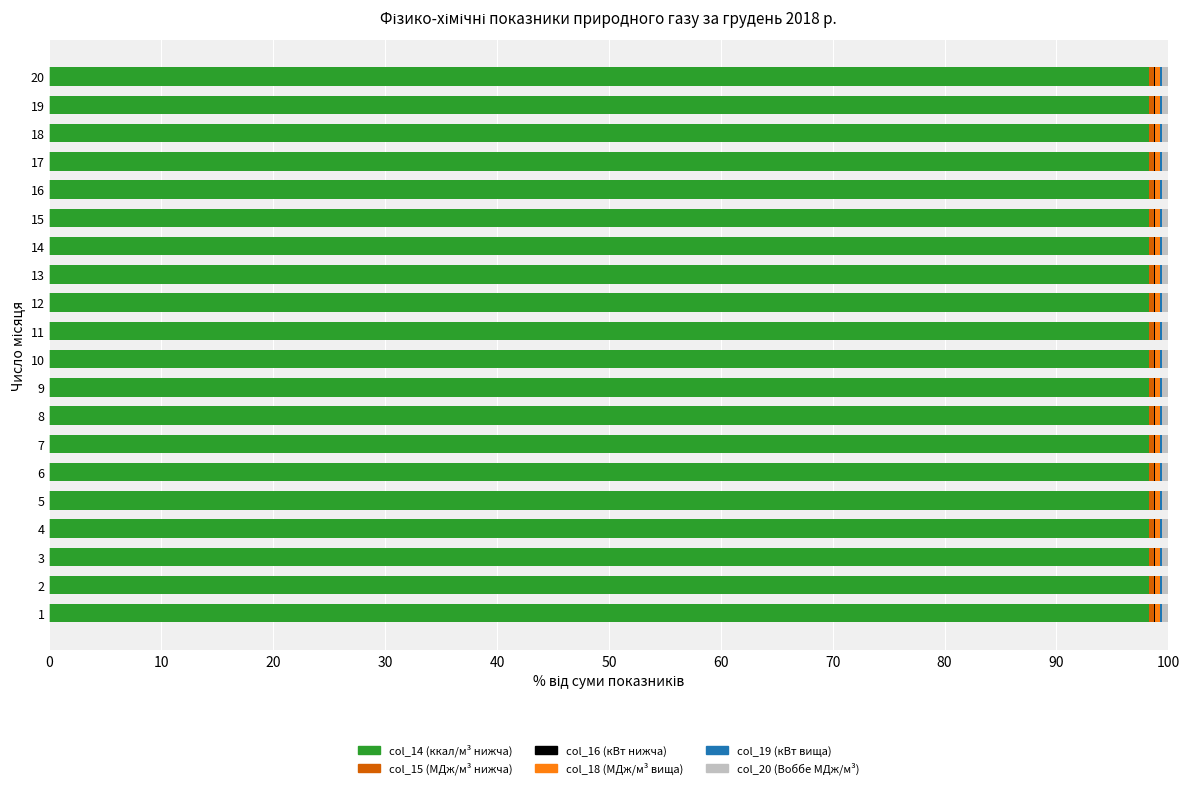

How many data points does each series have?

20